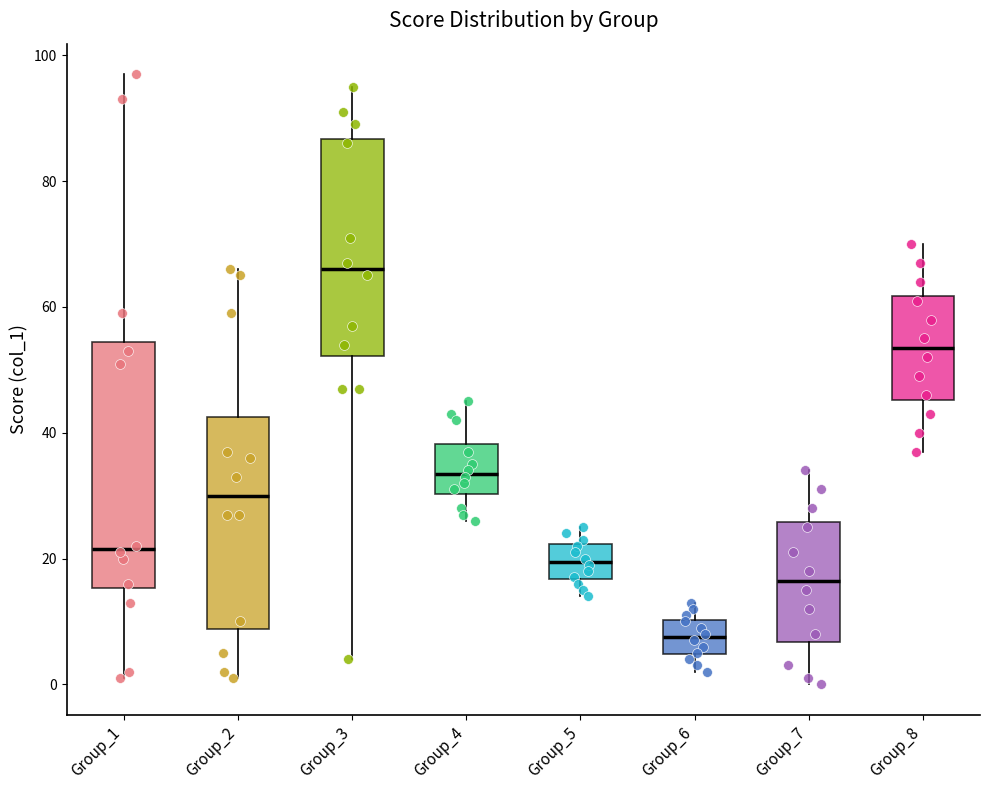

Reading left to right, read every box against the y-axis: the position of its median line, the range the box covers, and the ends of its whiskers. The values are not printed on the chart, so give them approximately, as read against the axis.

Group_1: median 22, box 16 to 54, whiskers 2 to 98
Group_2: median 30, box 8 to 42, whiskers 2 to 66
Group_3: median 66, box 52 to 86, whiskers 4 to 96
Group_4: median 34, box 30 to 38, whiskers 26 to 46
Group_5: median 20, box 16 to 22, whiskers 14 to 26
Group_6: median 8, box 4 to 10, whiskers 2 to 14
Group_7: median 16, box 6 to 26, whiskers 0 to 34
Group_8: median 54, box 46 to 62, whiskers 38 to 70